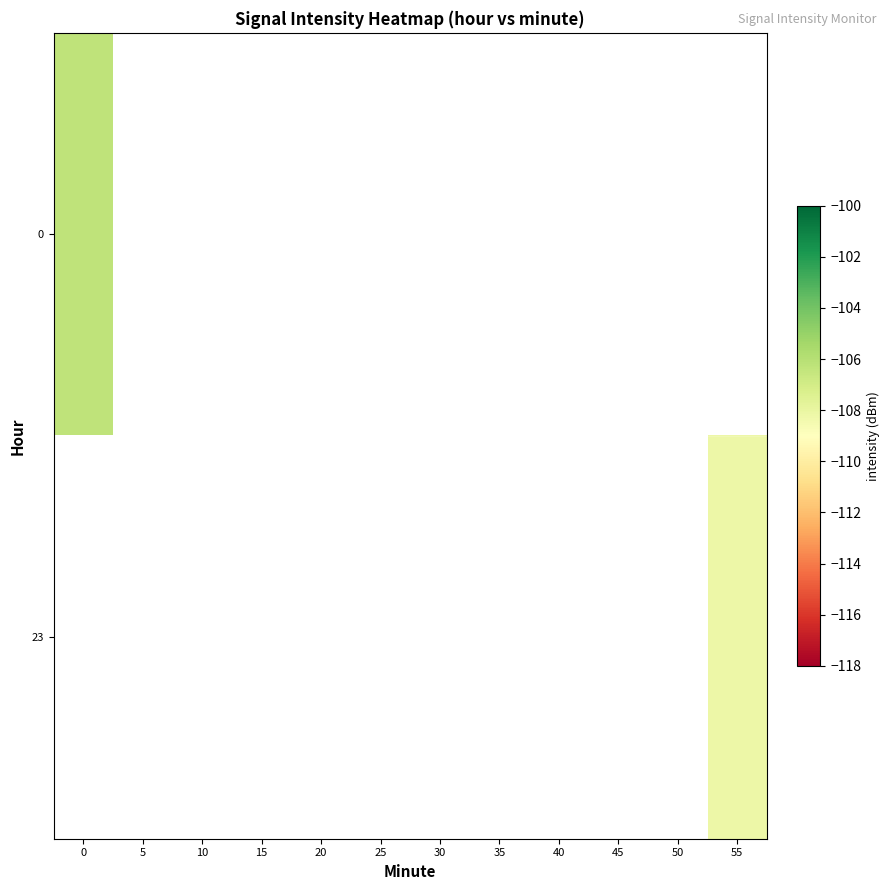

What is the maximum value shown in the chart?

-106.3